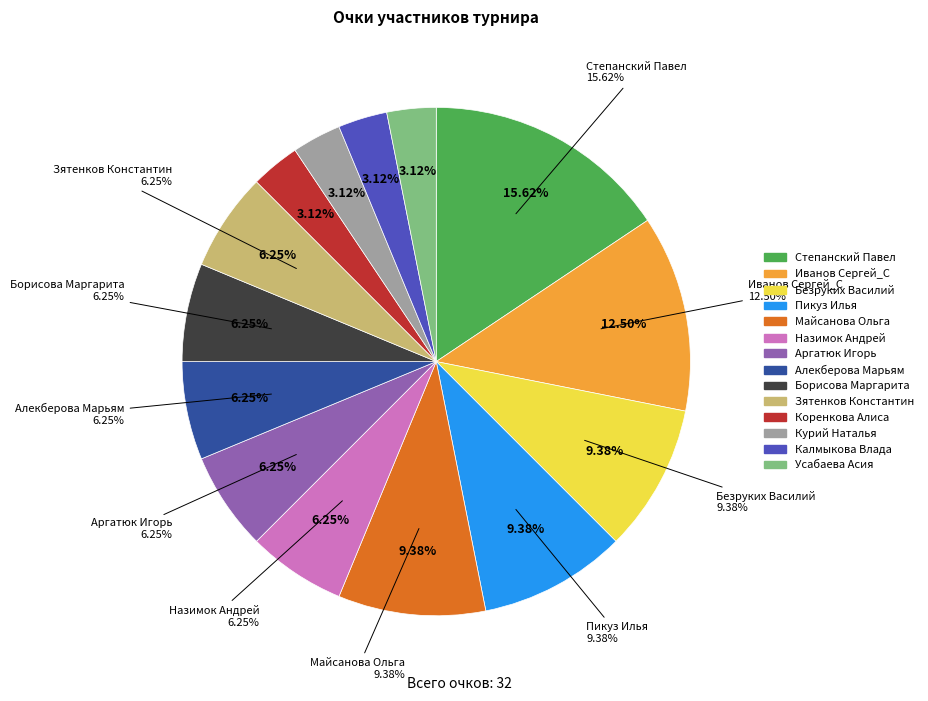

Rank the categories by value from lowest to highest.

Коренкова Алиса, Курий Наталья, Калмыкова Влада, Усабаева Асия, Назимок Андрей, Аргатюк Игорь, Алекберова Марьям, Борисова Маргарита, Зятенков Константин, Безруких Василий, Пикуз Илья, Майсанова Ольга, Иванов Сергей_С, Степанский Павел